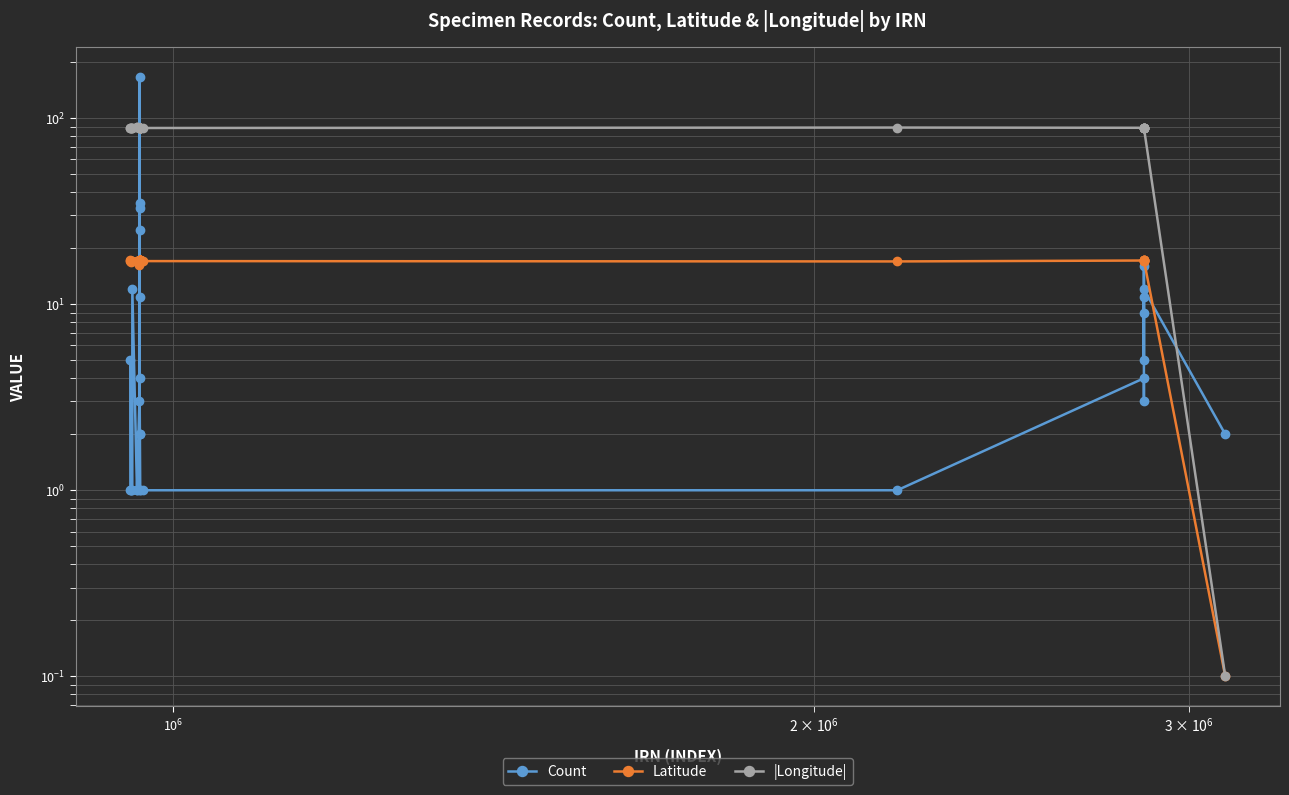

What is the smallest value displayed?

0.1